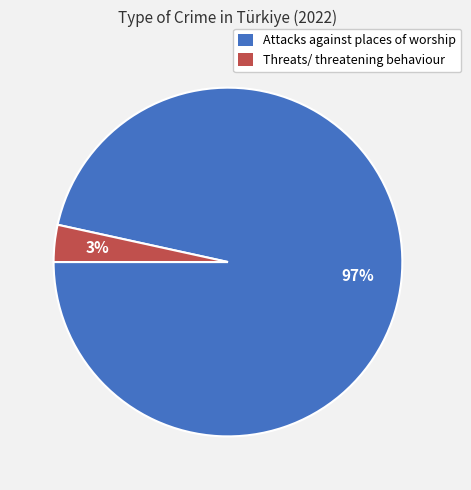

Rank the categories by value from lowest to highest.

Threats/ threatening behaviour, Attacks against places of worship